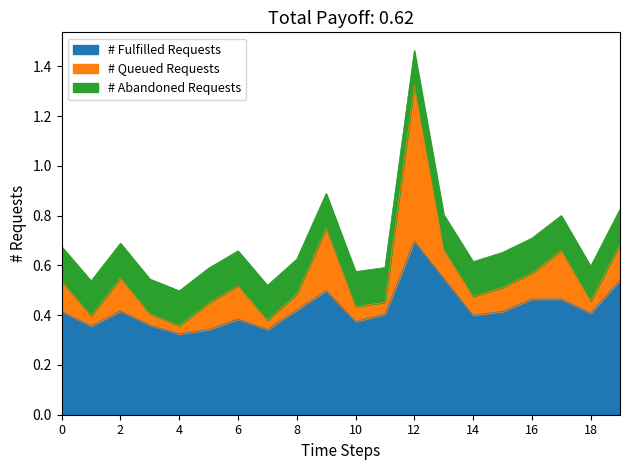

At which category is the sum across all series the highest?

12